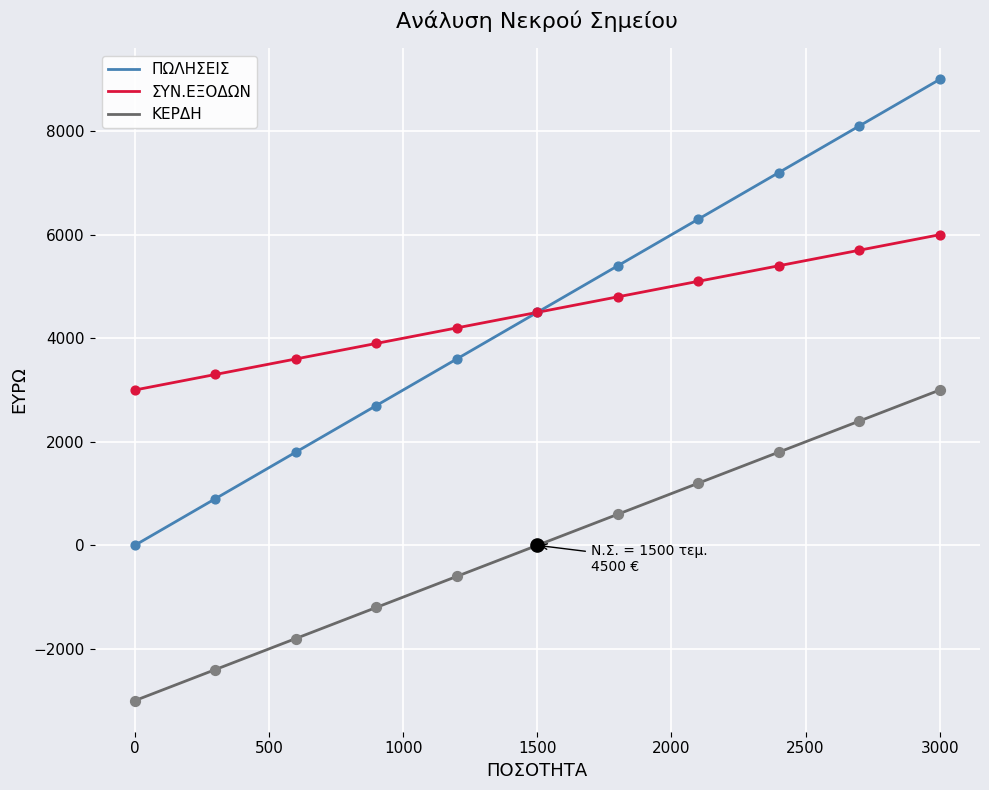

Rank the series by their maximum value, from lowest to highest.

ΚΕΡΔΗ, ΣΥΝ.ΕΞΟΔΩΝ, ΠΩΛΗΣΕΙΣ